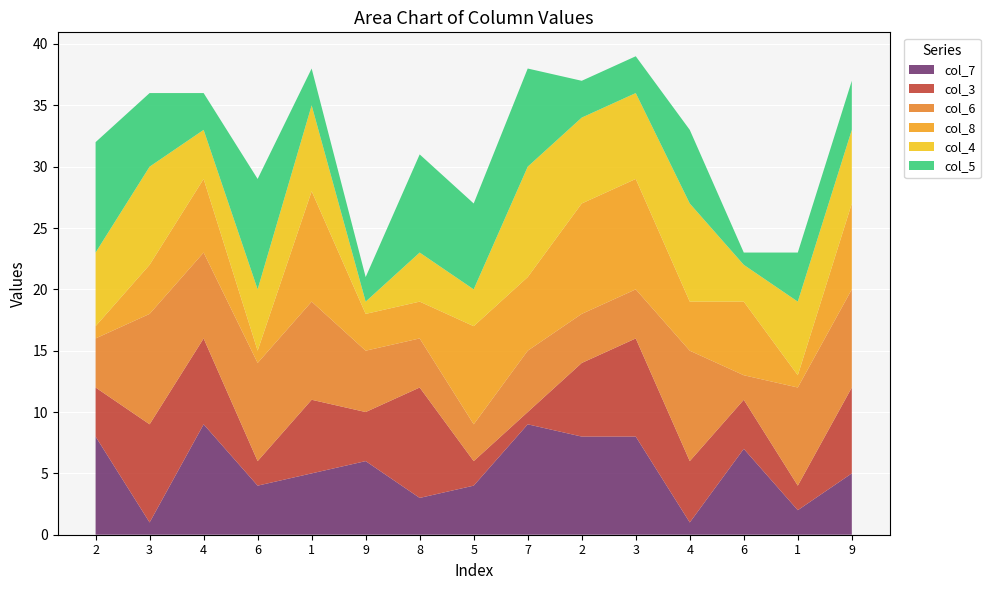

What are all the series names shown in the legend?

col_7, col_3, col_6, col_8, col_4, col_5